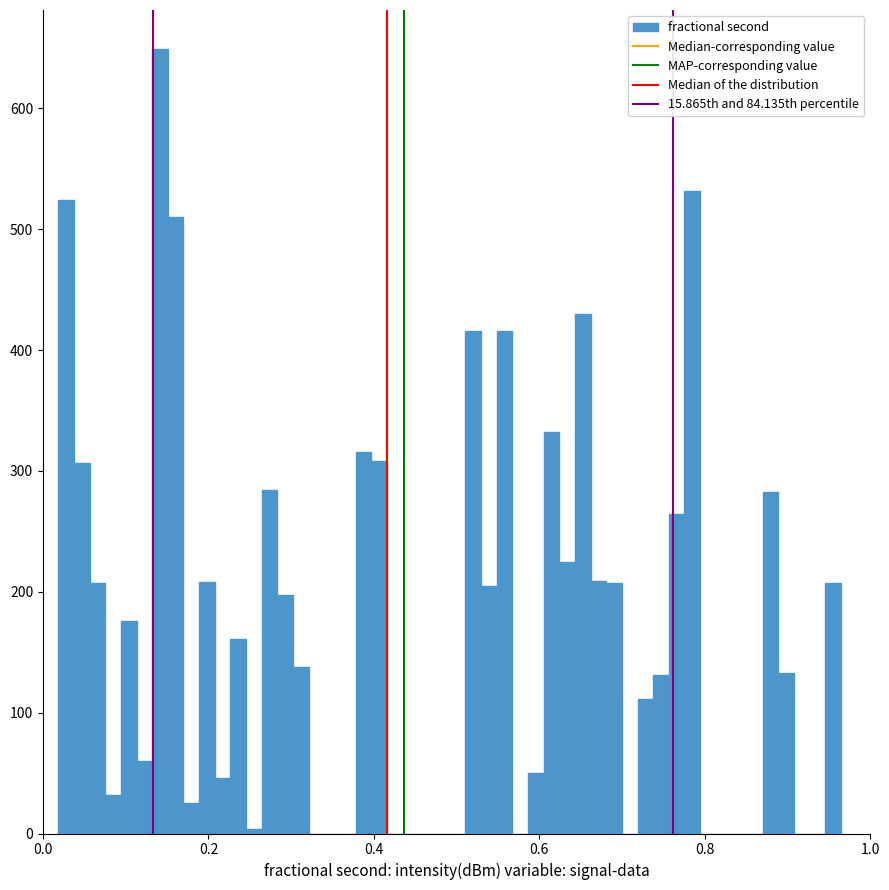

Around what value on the x-axis is the tallest bar? Give the approximate position of its centre, as read against the axis.

0.14